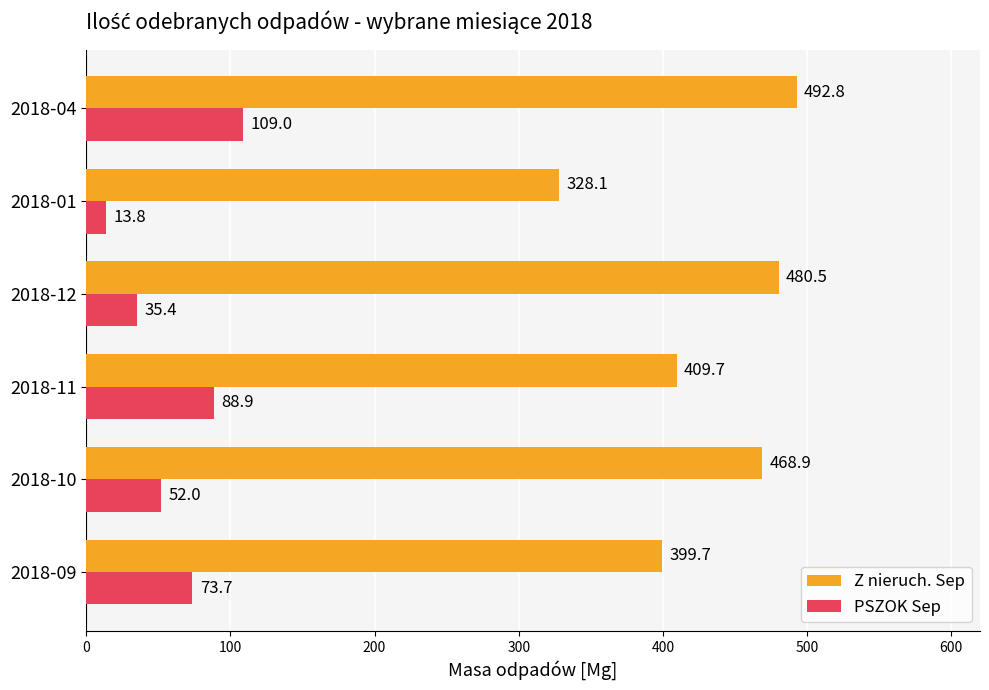

Count the number of data series in this chart.

2